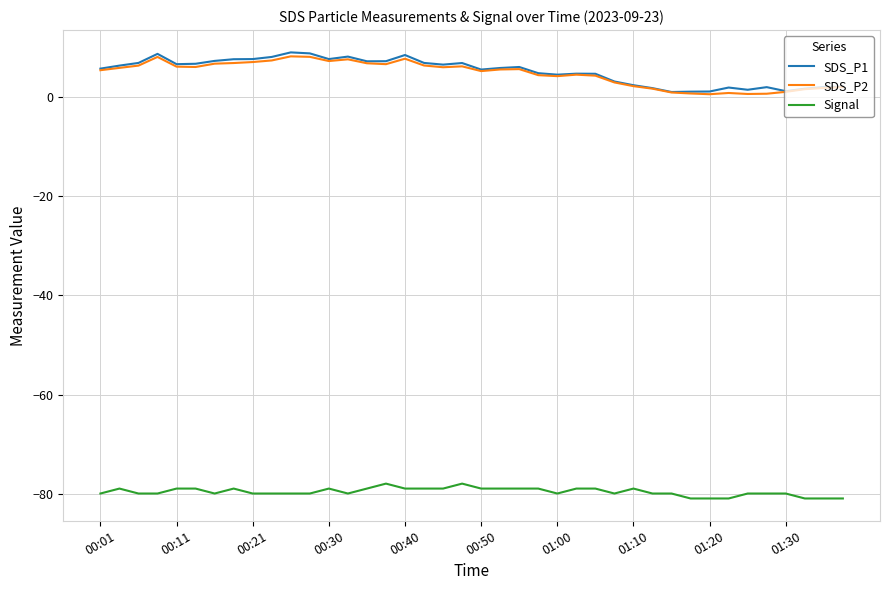

Which series has the largest range (max minus min)?

SDS_P1